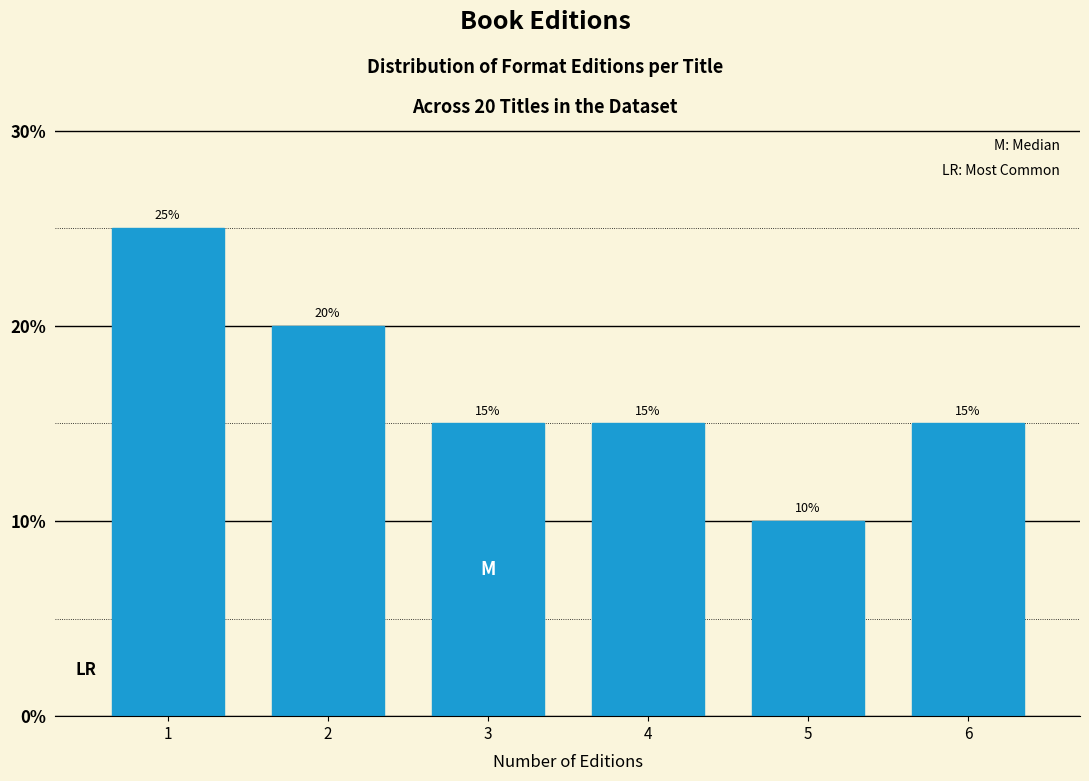

Reading right to left, extract all data points from this chart.

15	10	15	15	20	25